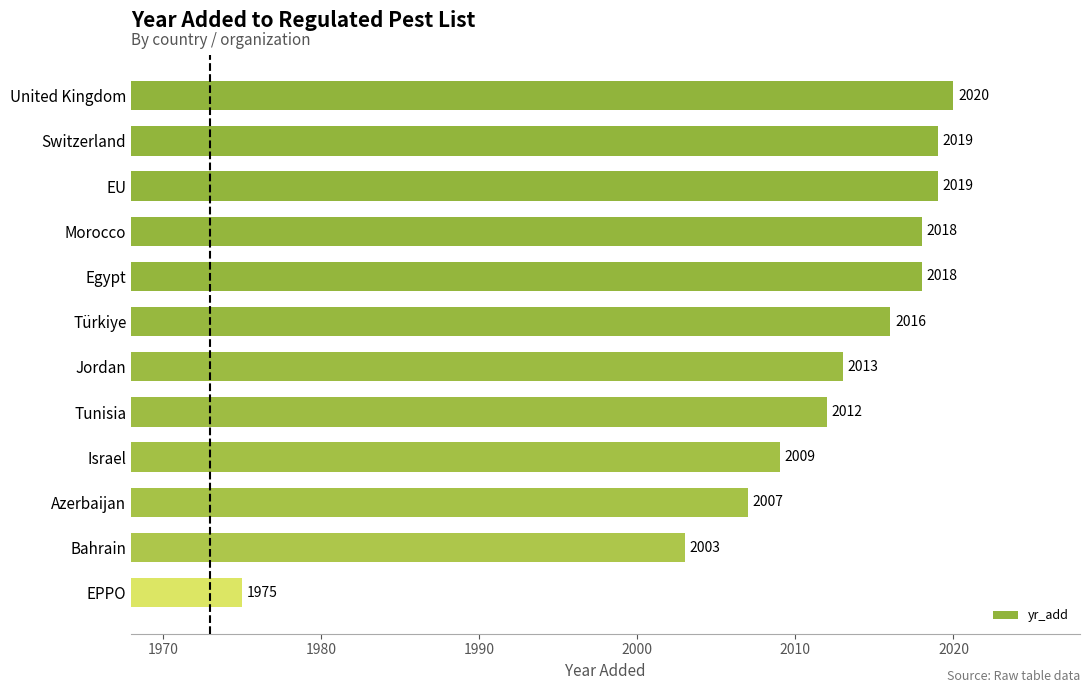

What is the label of the 1st bar from the bottom?

EPPO